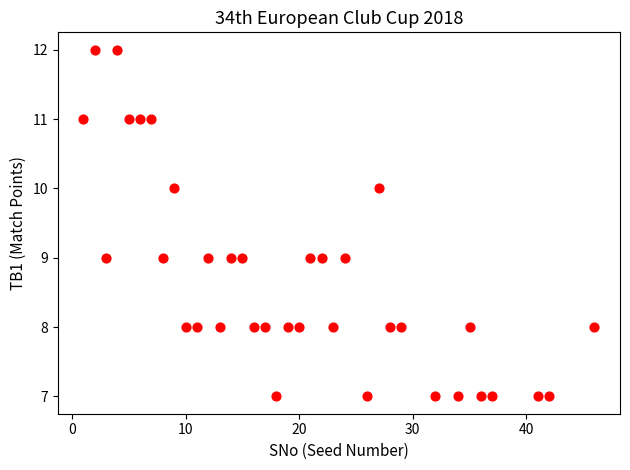

What is the range of X values (max minus min)?

45